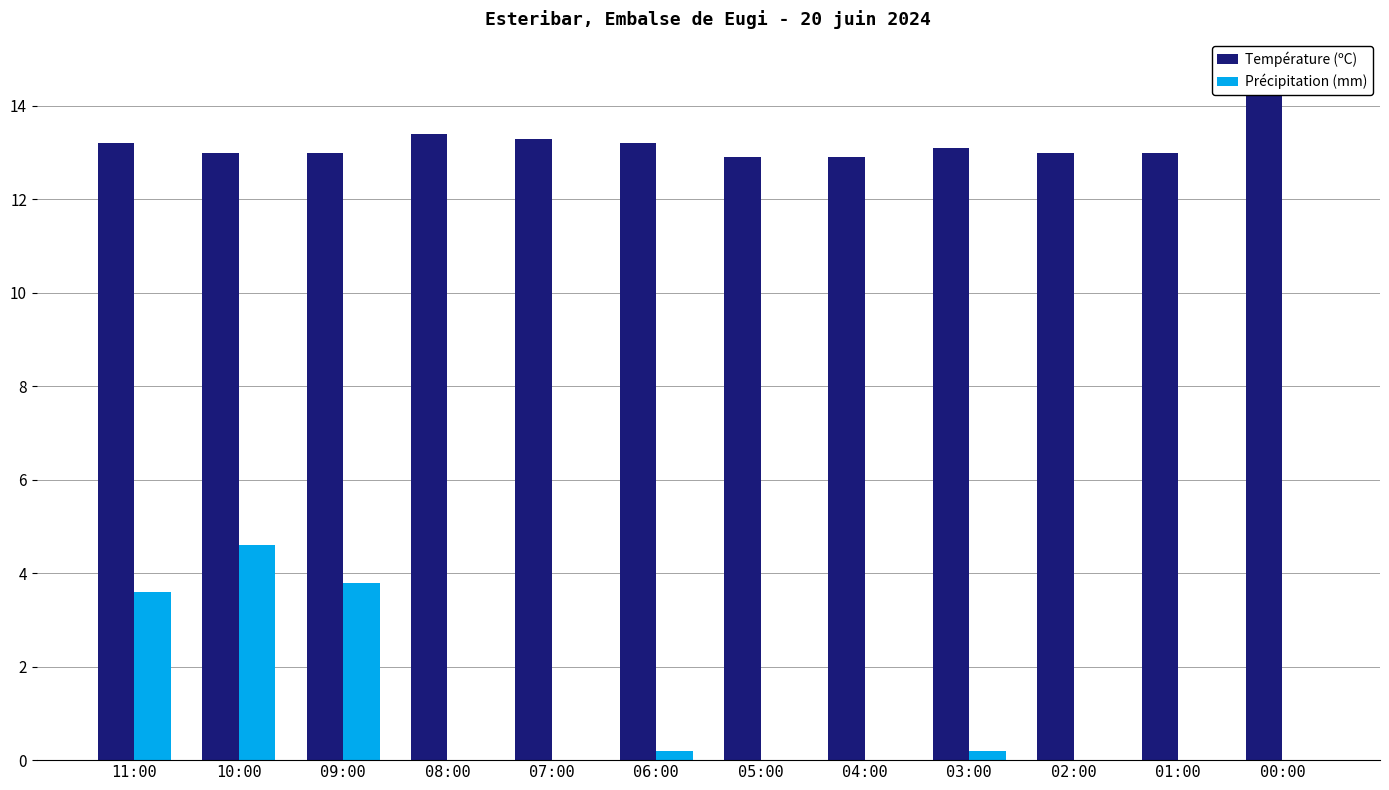

What is the difference between the second highest and second lowest values in the Précipitation (mm) series?

3.8